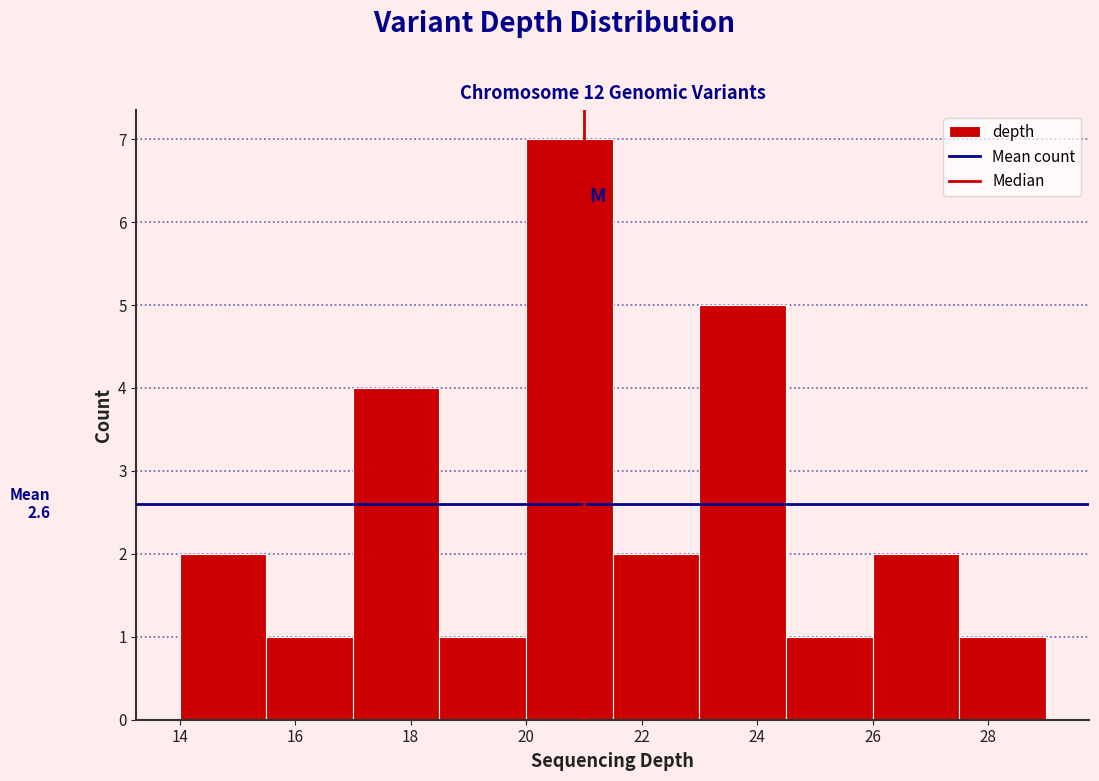

Which range on the x-axis has the tallest bar?

20.0 to 21.5